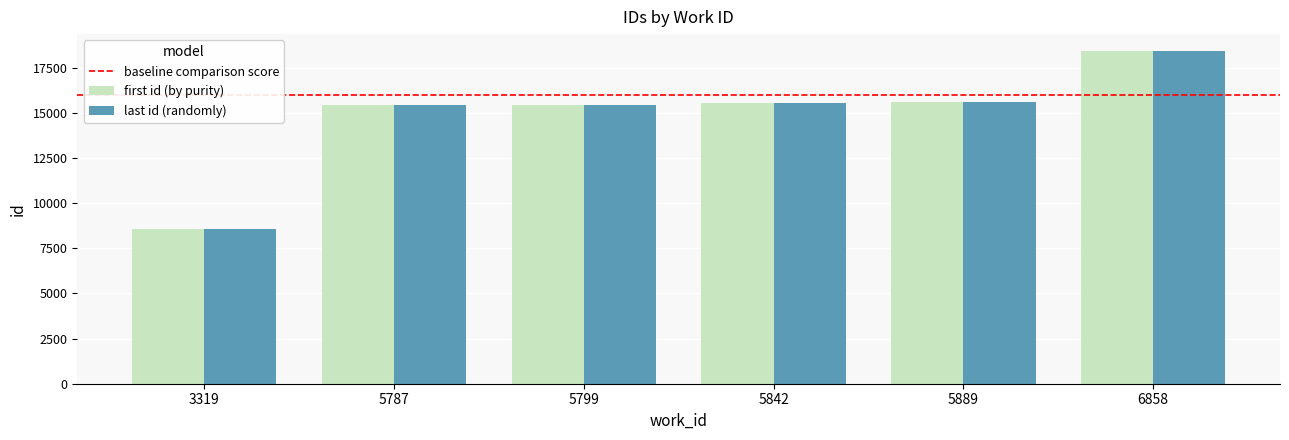

What is the difference between the last id (randomly) values at 3319 and 5799?

6881